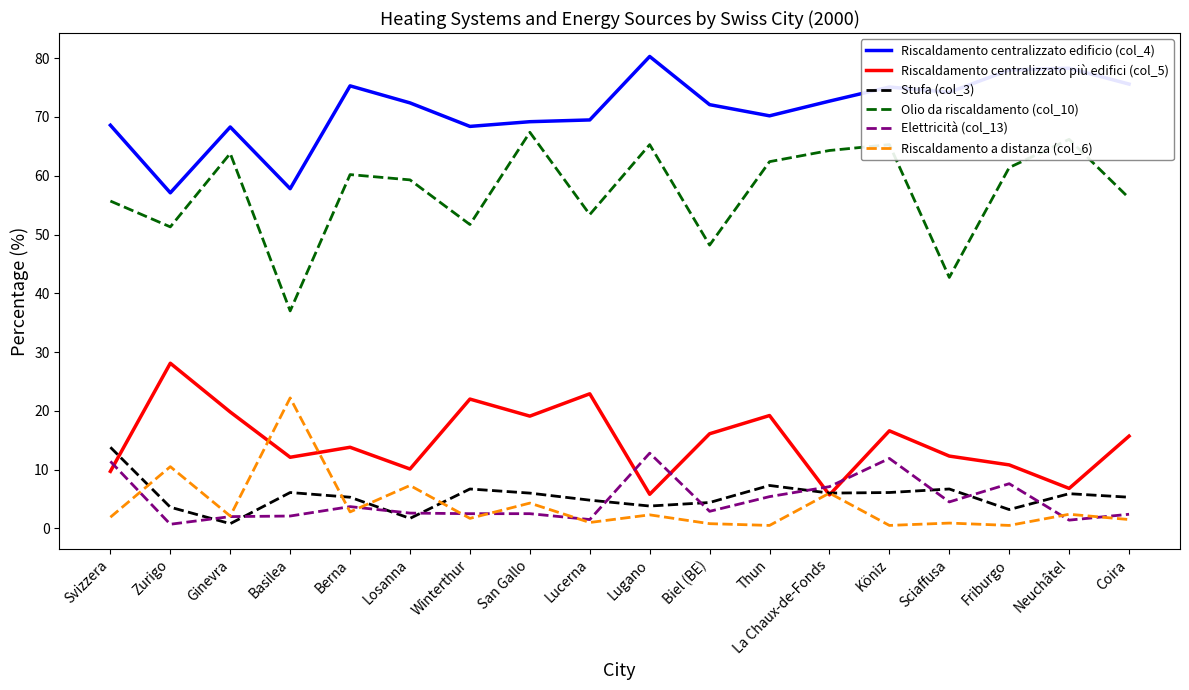

True or false: Stufa (col_3) has a value of 2.0 at Lucerna.

False